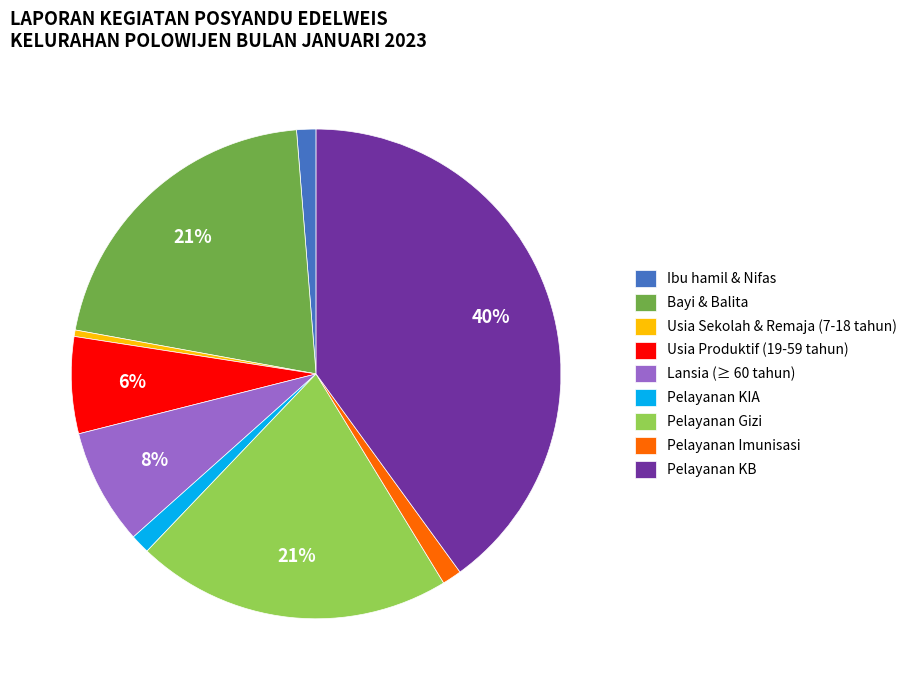

Does Usia Produktif (19-59 tahun) represent more than half of the total?

No